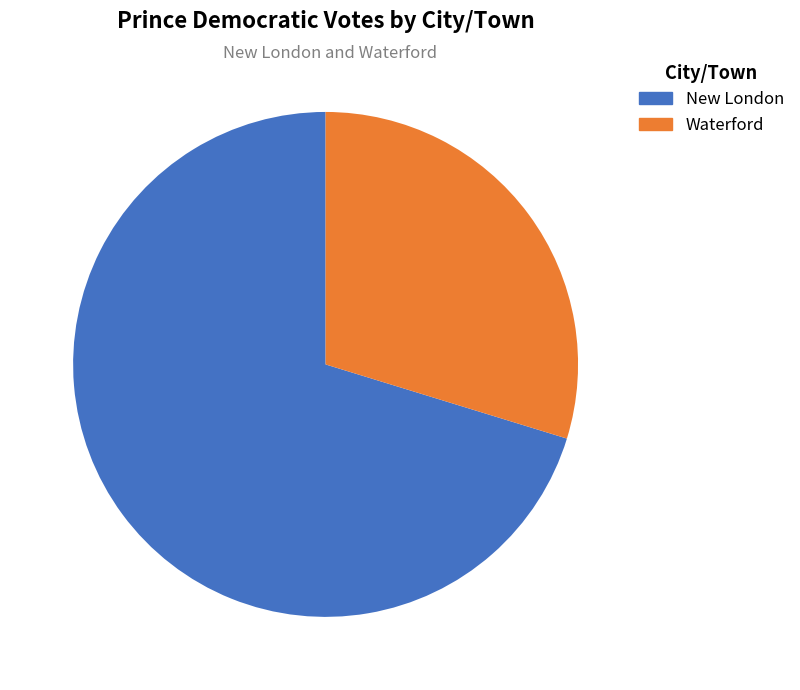

How many slices are in this pie chart?

2